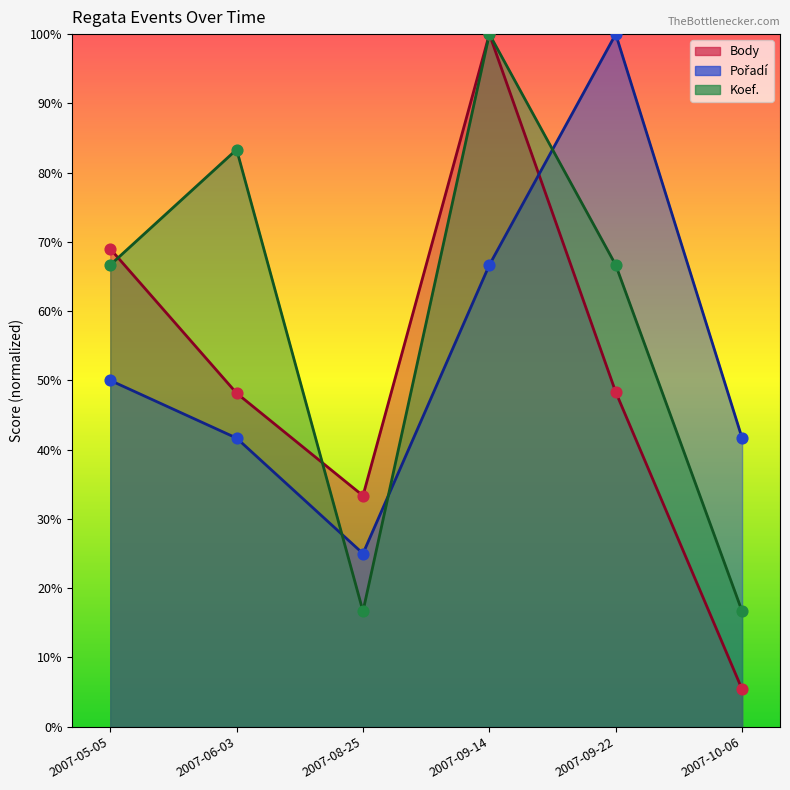

What is the total value across all series at 2007-08-25?

75.0